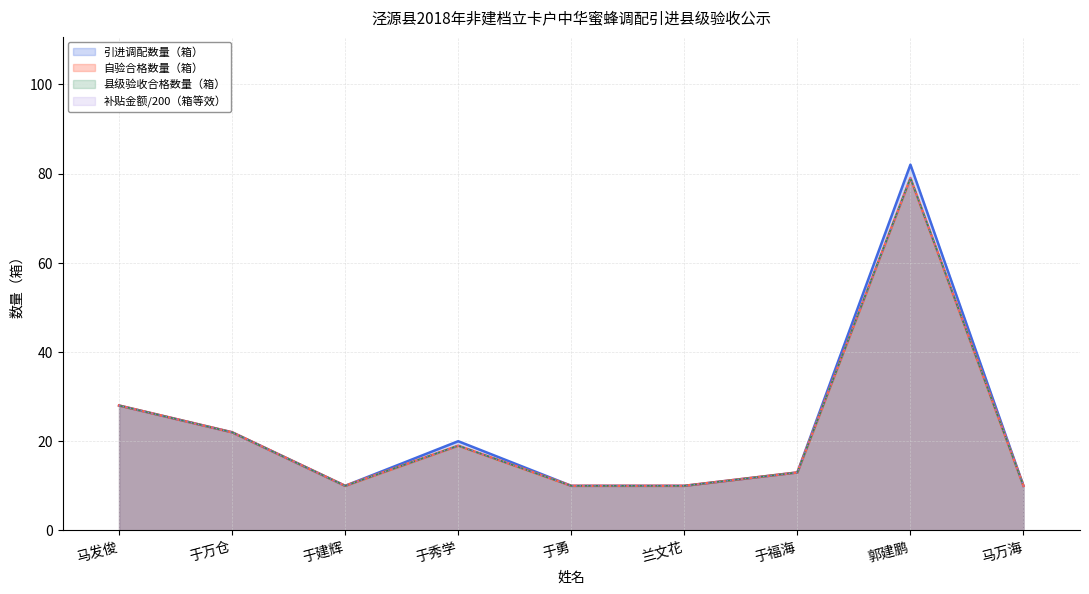

What position from the right is 于建辉?

7